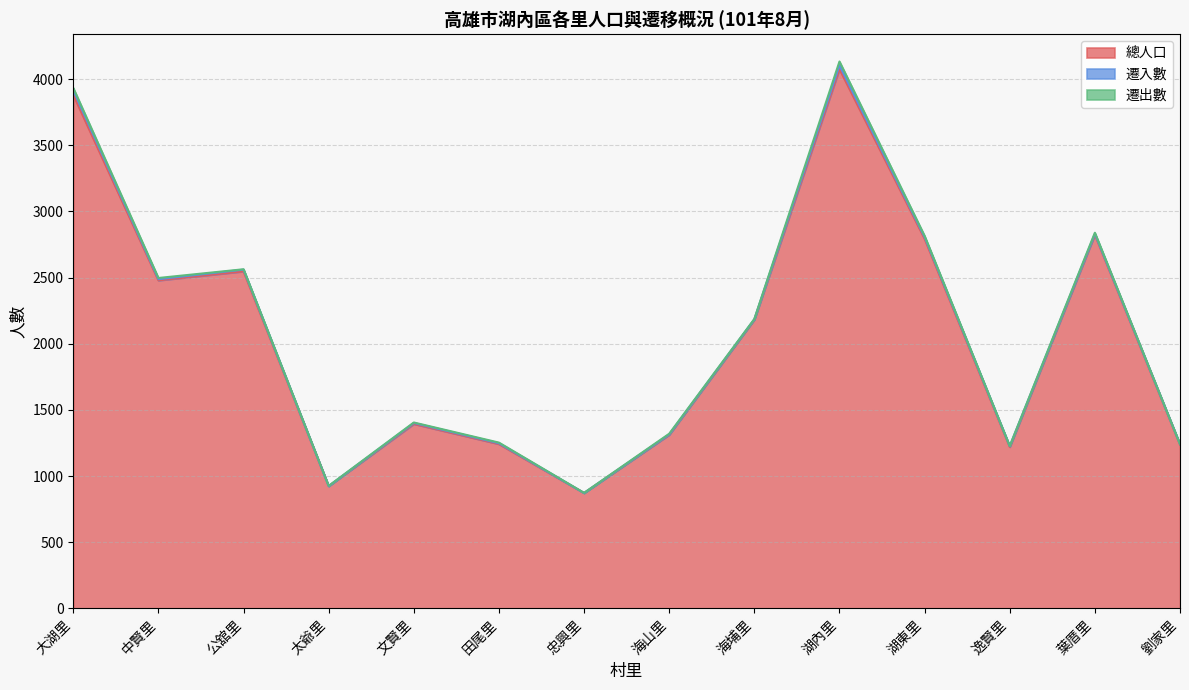

Where do 遷出數 and 遷入數 first cross each other?

公舘里 and 太爺里